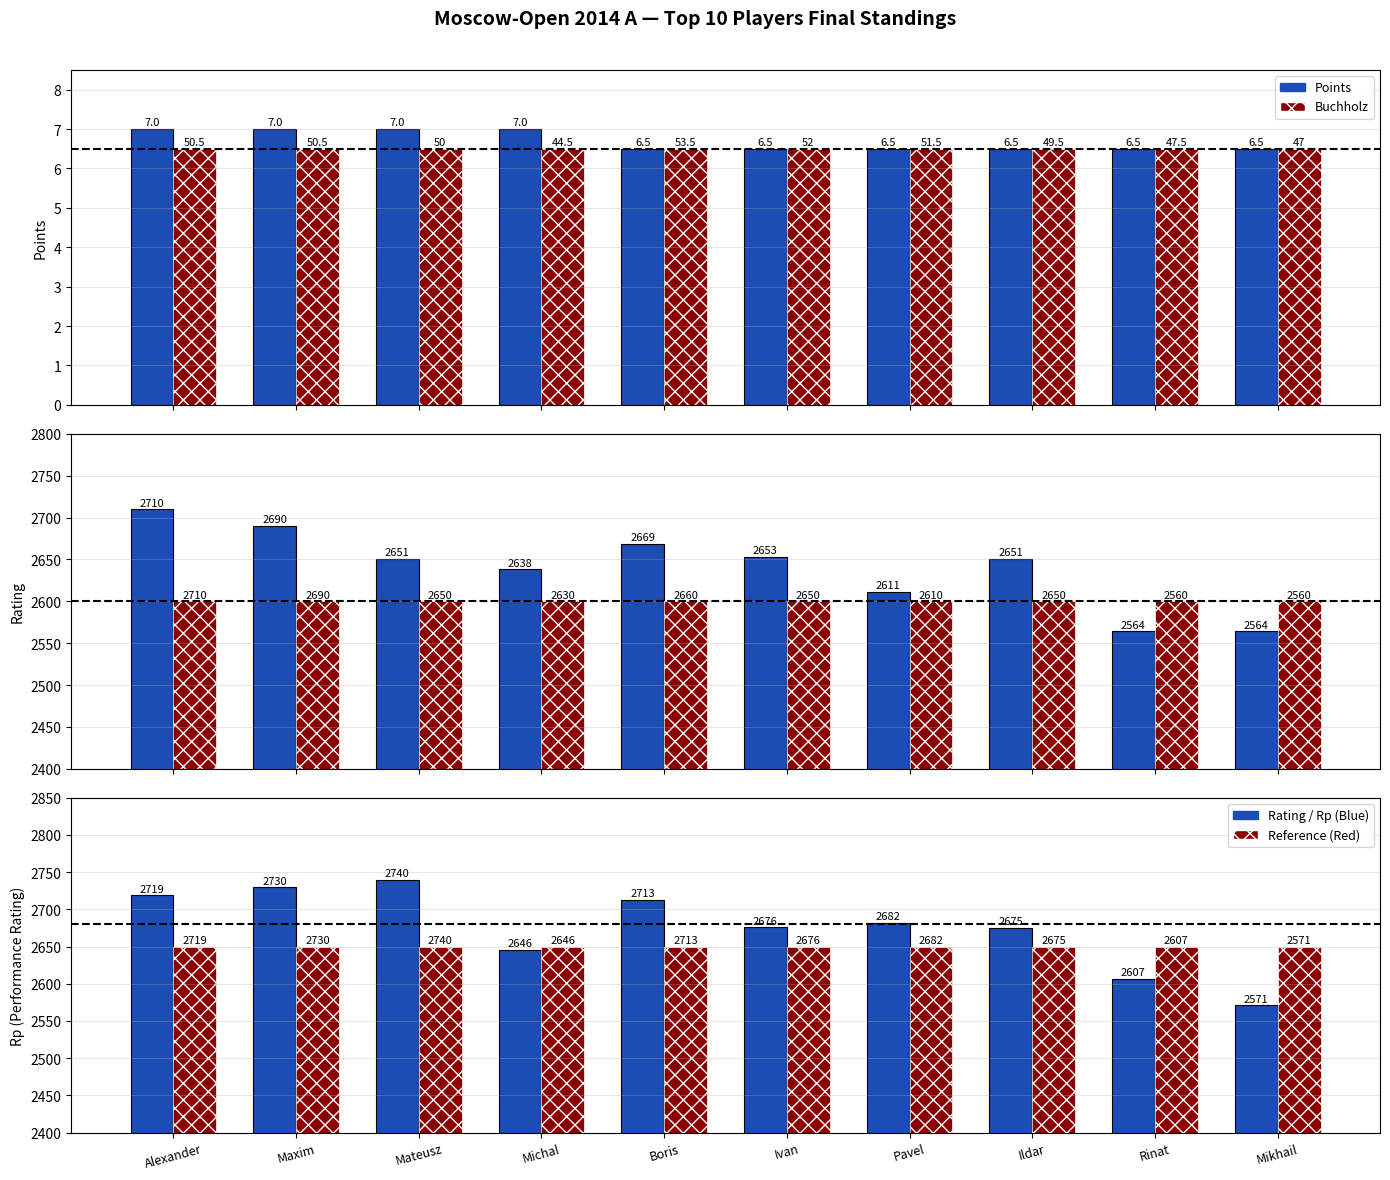

At which label does Rp reach its peak?

Mateusz